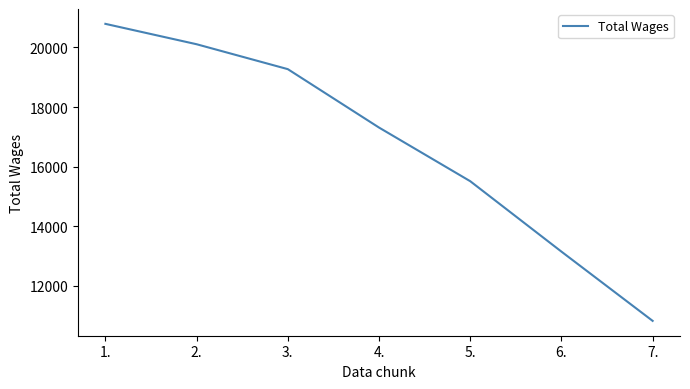

What is the maximum value shown in the chart?

20792